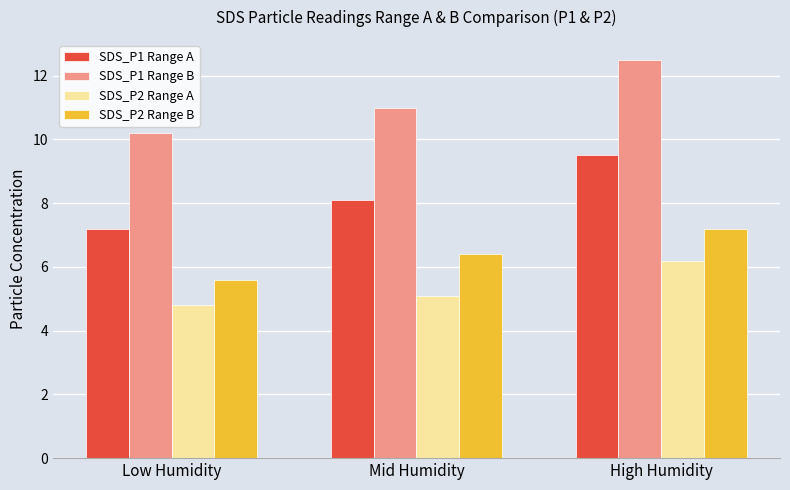

Reading left to right, what are all the values shown in this chart?

SDS_P1 Range A: 7.2	8.1	9.5
SDS_P1 Range B: 10.2	11.0	12.5
SDS_P2 Range A: 4.8	5.1	6.2
SDS_P2 Range B: 5.6	6.4	7.2